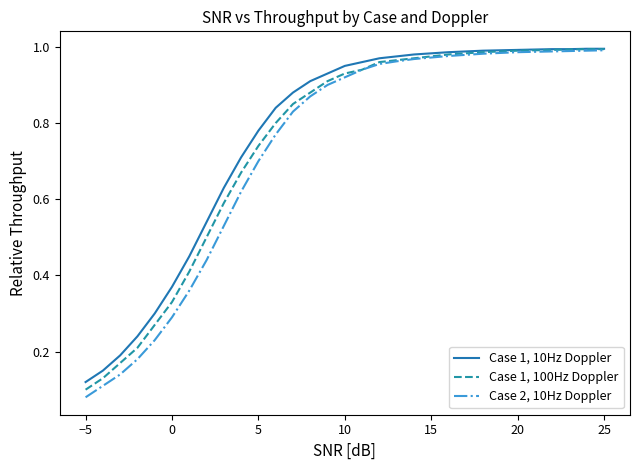

Rank the series by their average value, from lowest to highest.

Case 2, 10Hz Doppler, Case 1, 100Hz Doppler, Case 1, 10Hz Doppler